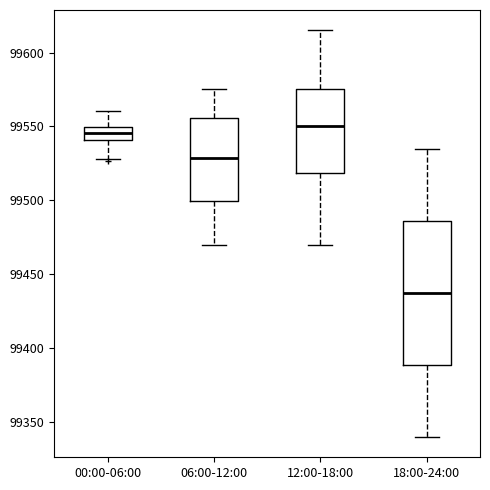

Which box is the tallest, from its lower edge to its upper edge?

18:00-24:00